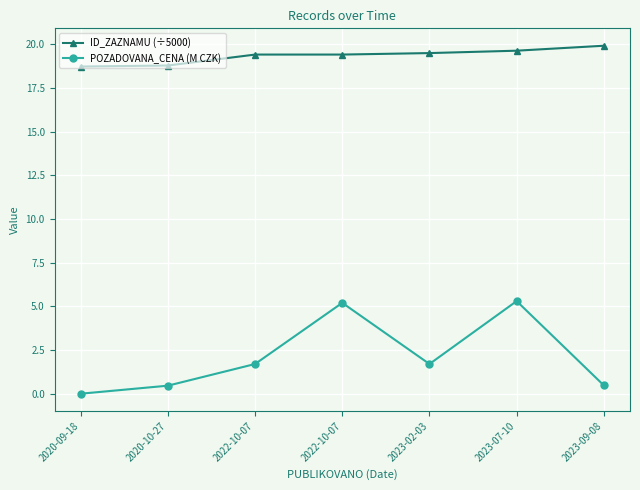

How many lines are shown in the chart?

2